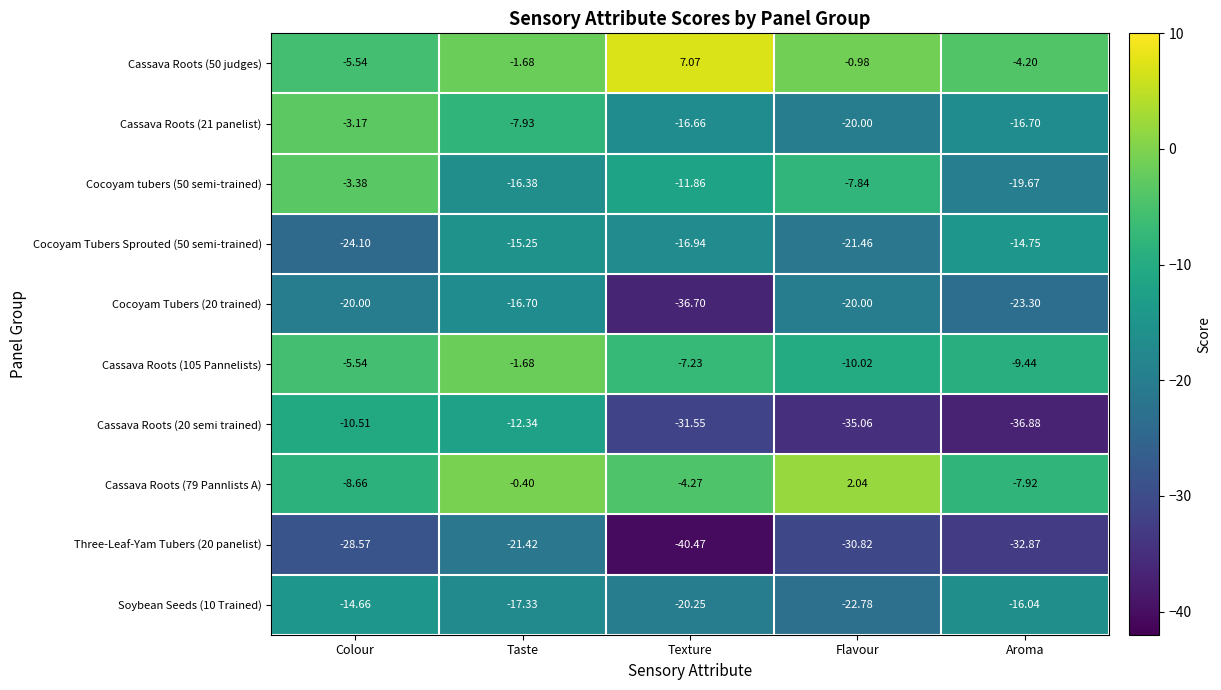

At which category is the sum across all series the highest?

Taste